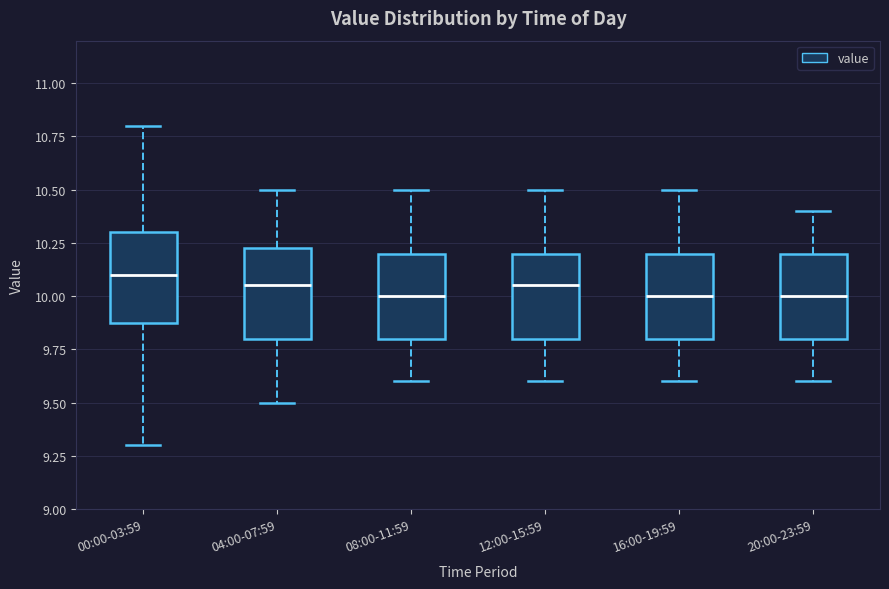

Reading left to right, read every box against the y-axis: the position of its median line, the range the box covers, and the ends of its whiskers. The values are not printed on the chart, so give them approximately, as read against the axis.

00:00-03:59: median 10.10, box 9.90 to 10.30, whiskers 9.30 to 10.80
04:00-07:59: median 10.05, box 9.80 to 10.25, whiskers 9.50 to 10.50
08:00-11:59: median 10.00, box 9.80 to 10.20, whiskers 9.60 to 10.50
12:00-15:59: median 10.05, box 9.80 to 10.20, whiskers 9.60 to 10.50
16:00-19:59: median 10.00, box 9.80 to 10.20, whiskers 9.60 to 10.50
20:00-23:59: median 10.00, box 9.80 to 10.20, whiskers 9.60 to 10.40